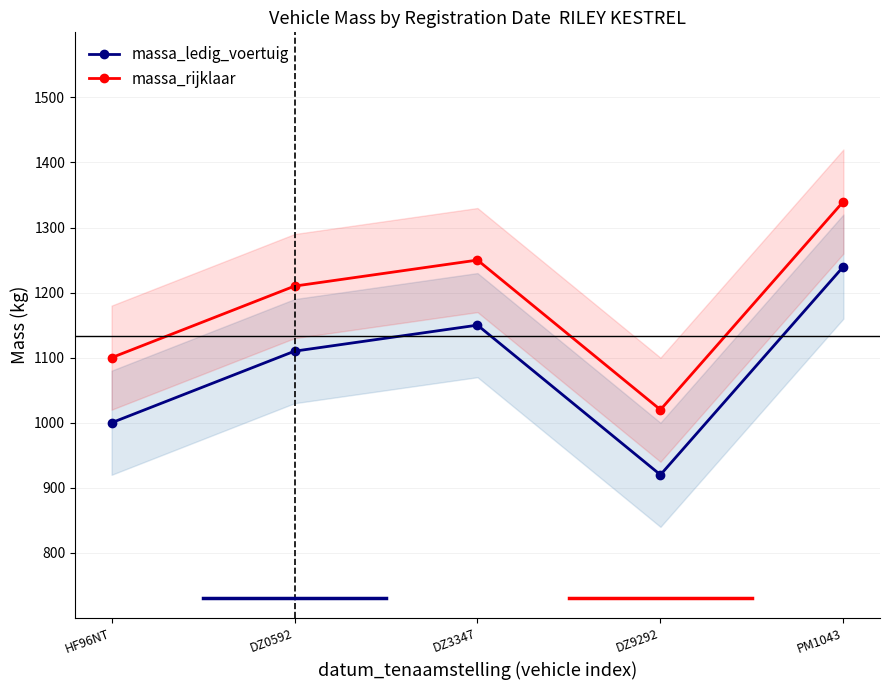

List the series in order of their peak value, lowest first.

massa_ledig_voertuig, massa_rijklaar